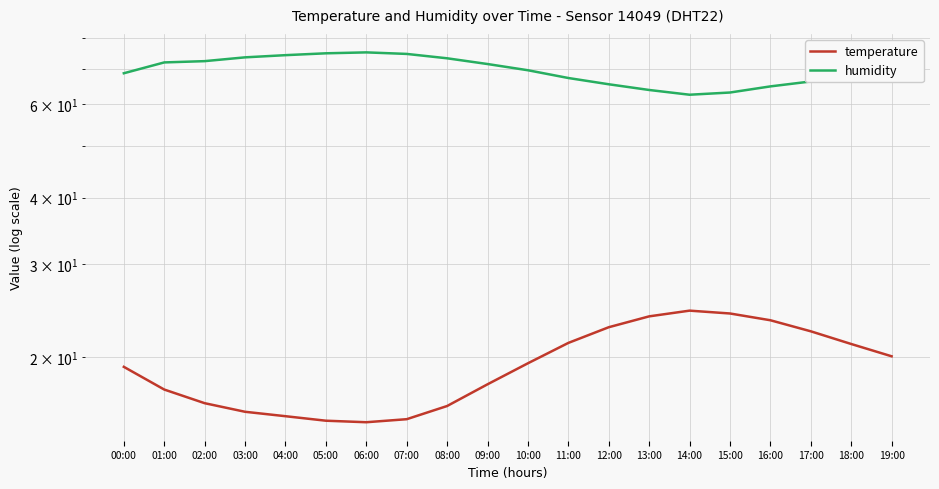

What is the difference between the maximum and minimum values in the humidity series?

12.6